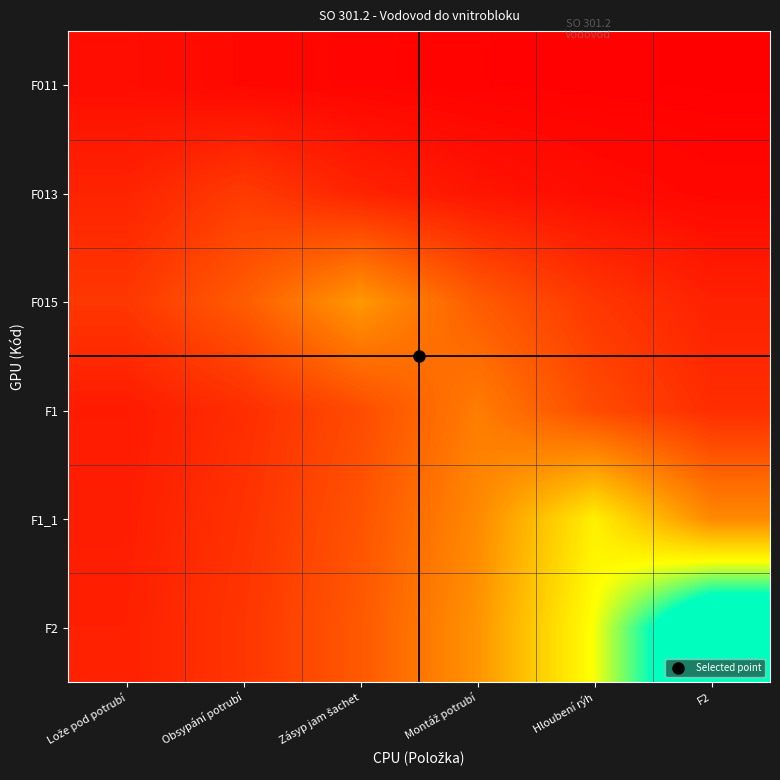

What is the spread (max minus min) of values at Zásyp jam šachet?

0.4